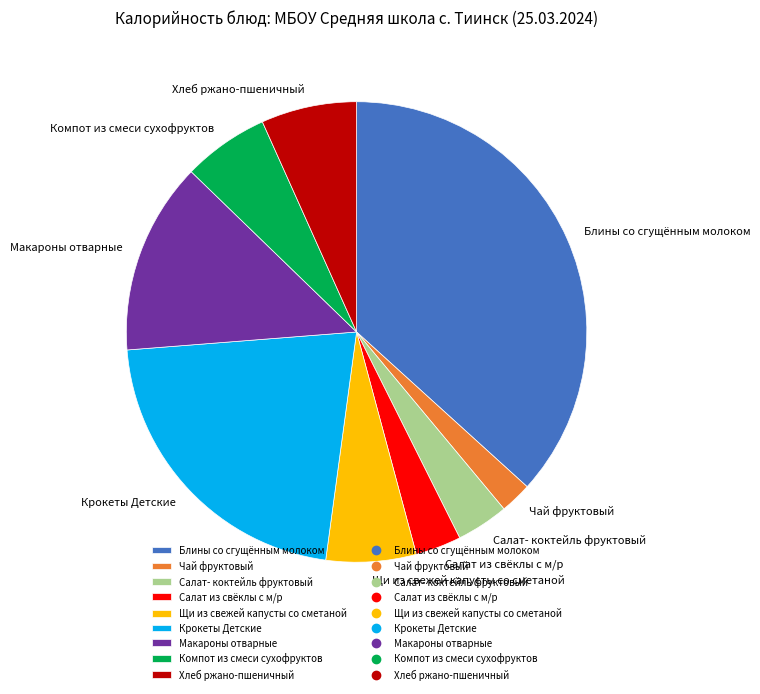

Do Щи из свежей капусты со сметаной and Крокеты Детские together represent more than half of the pie?

No